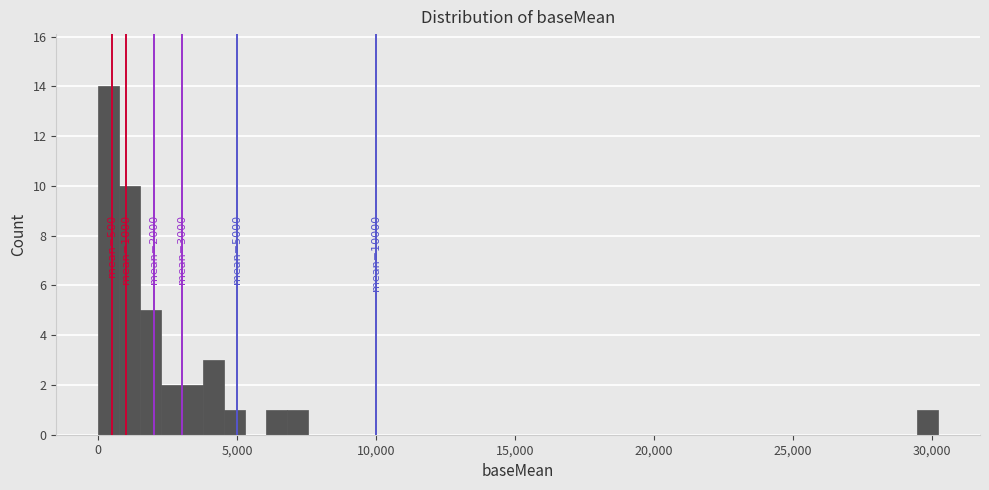

Read against the x-axis, roughly where is the centre of the tallest bar?

500